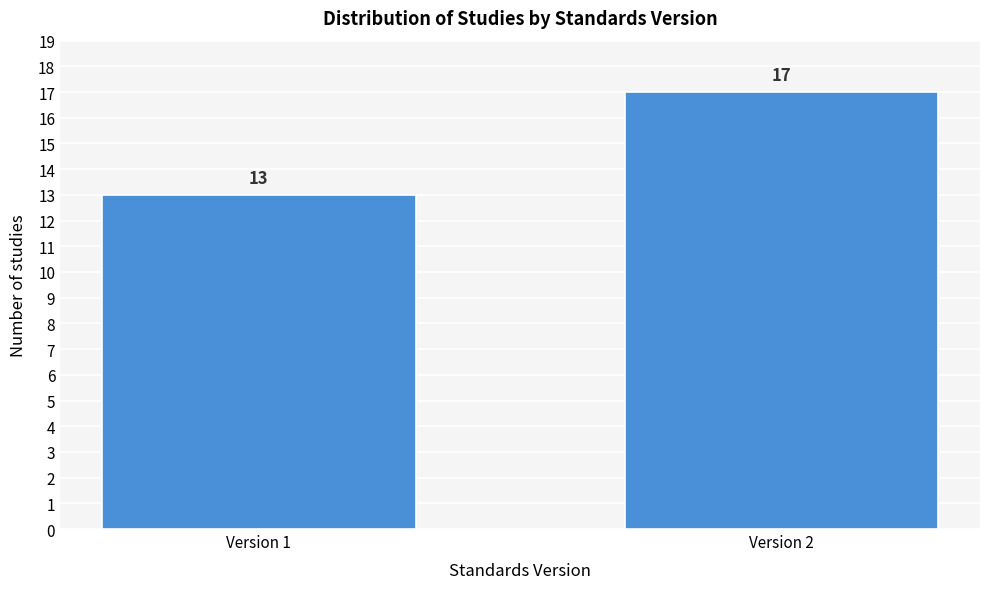

Reading left to right, transcribe all the data shown in this chart.

Version 1=13	Version 2=17